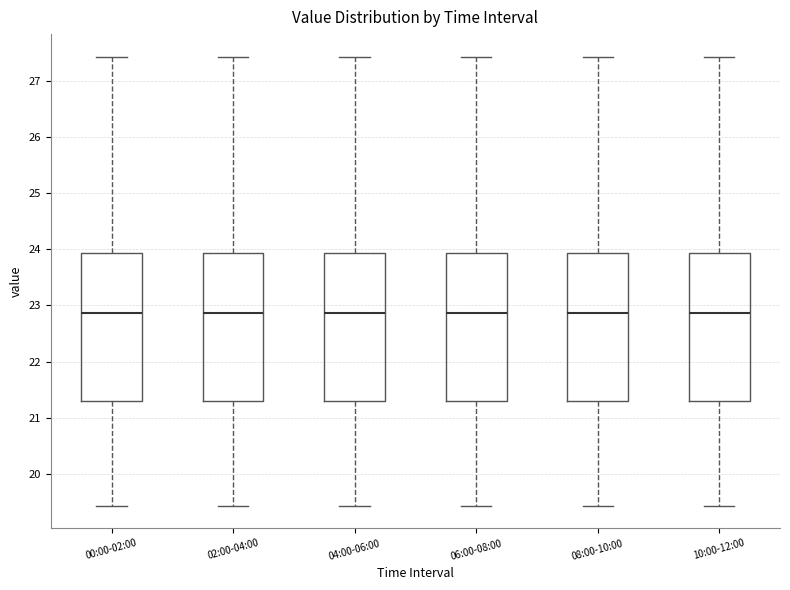

Where does the upper whisker of the box for 04:00-06:00 end on the y-axis? The values are not printed on the chart, so give them approximately, as read against the axis.

27.4